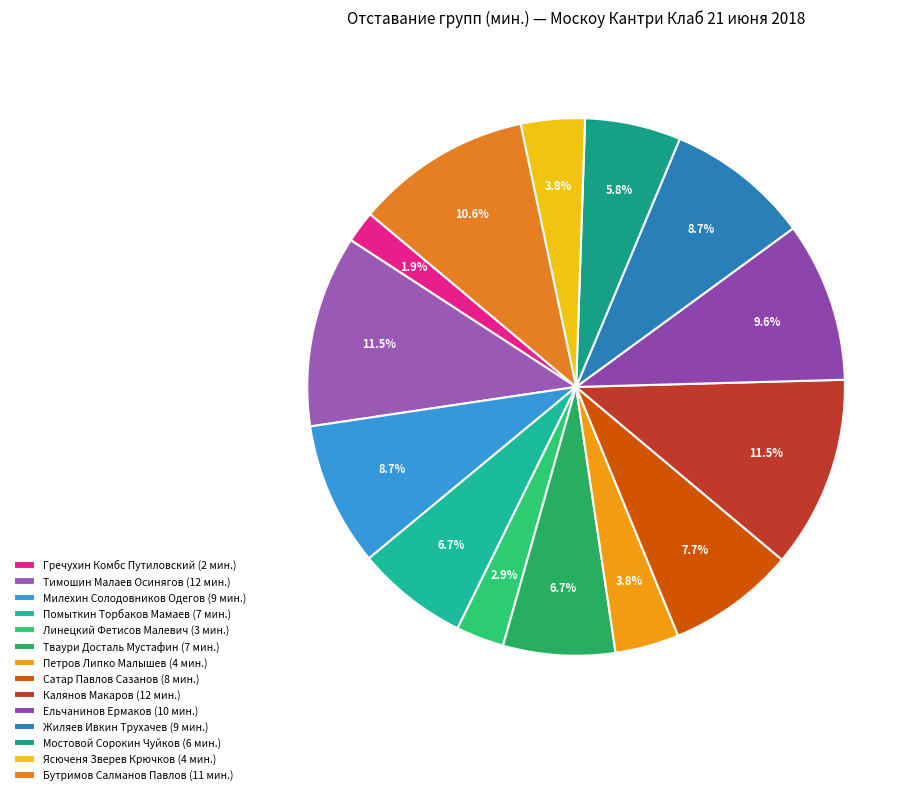

Count the number of slices in the pie.

14